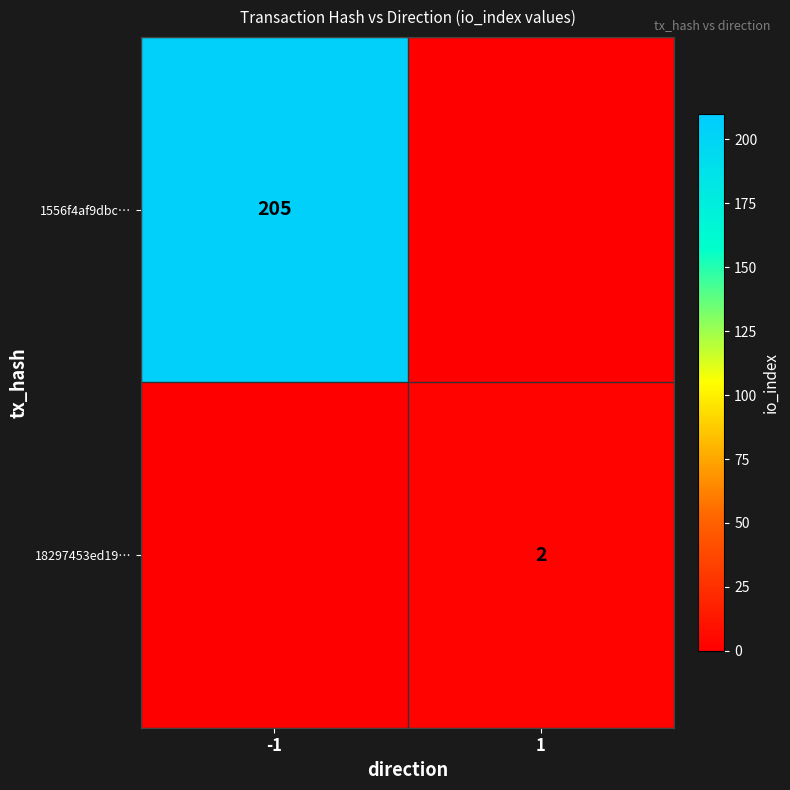

Is the value of 18297453ed19… at 1 greater than the value of 1556f4af9dbc… at -1?

No